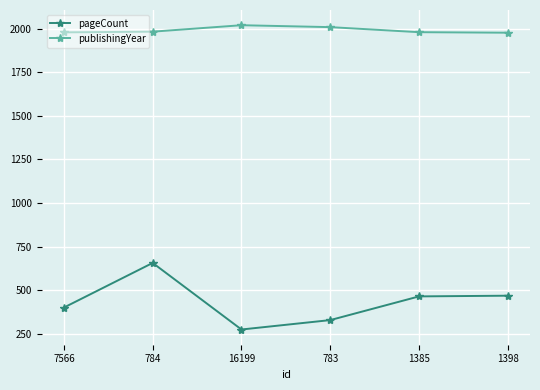

True or false: pageCount has more than 2 points higher than both neighbors.

False